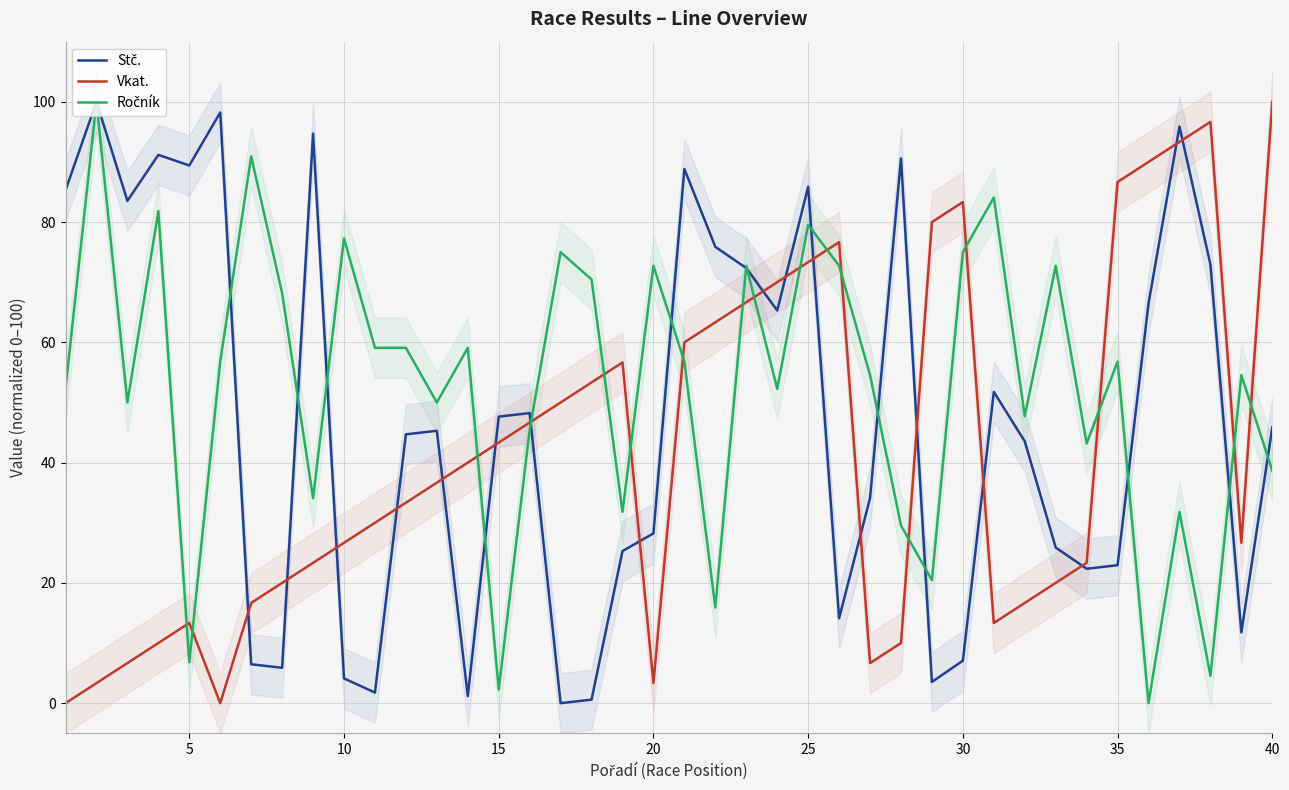

Rank the series by their average value, from highest to lowest.

Ročník, Stč., Vkat.